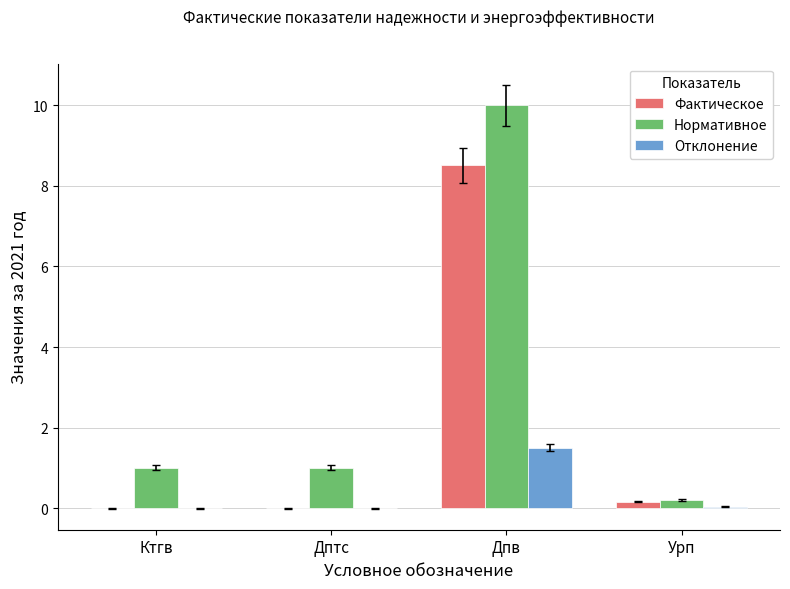

What is the sum of all Нормативное values?

12.2